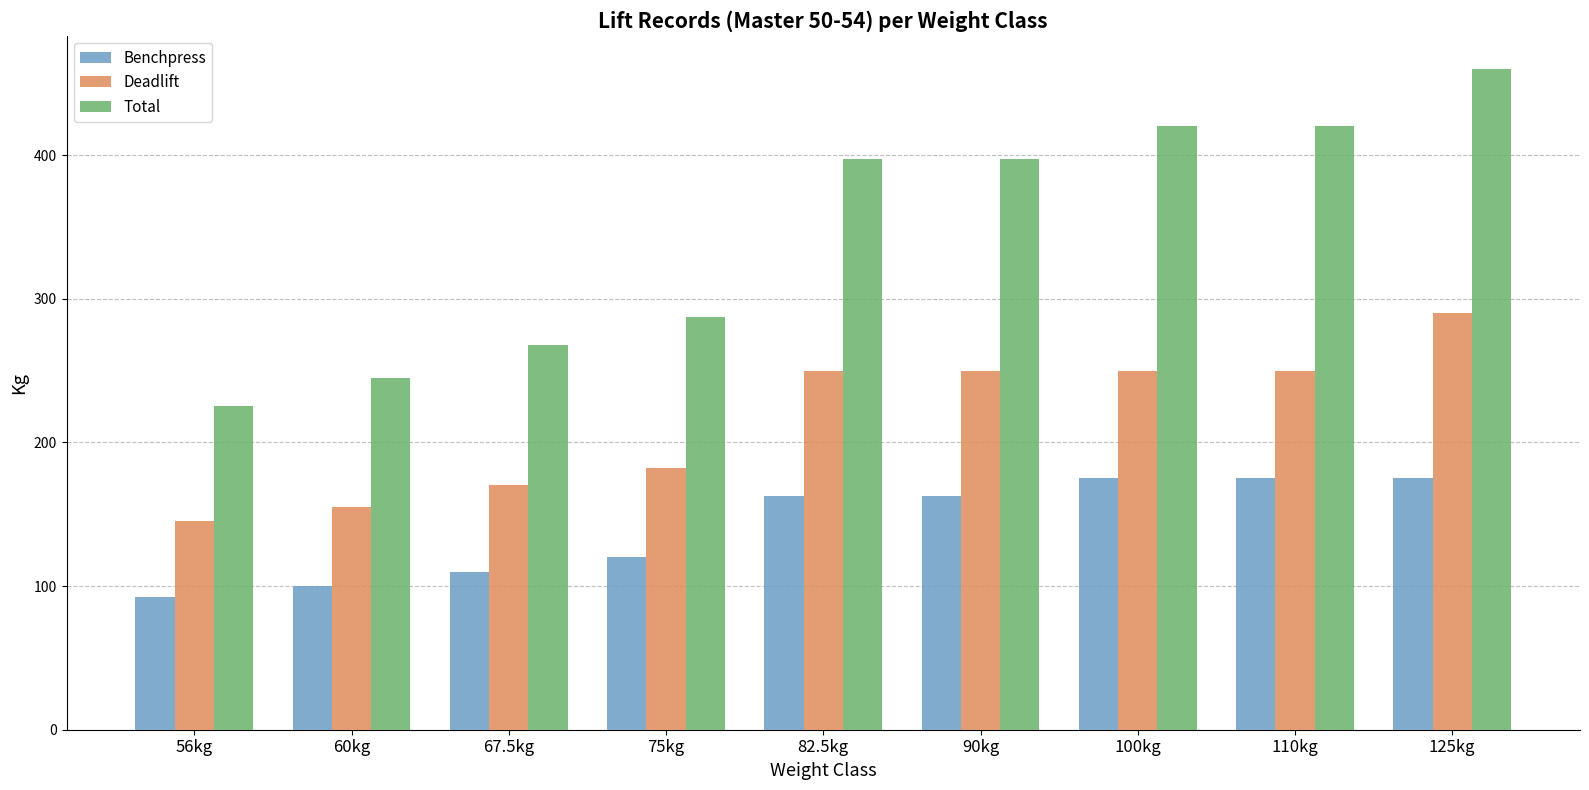

What is the difference between the maximum and minimum values in the Benchpress series?

82.5